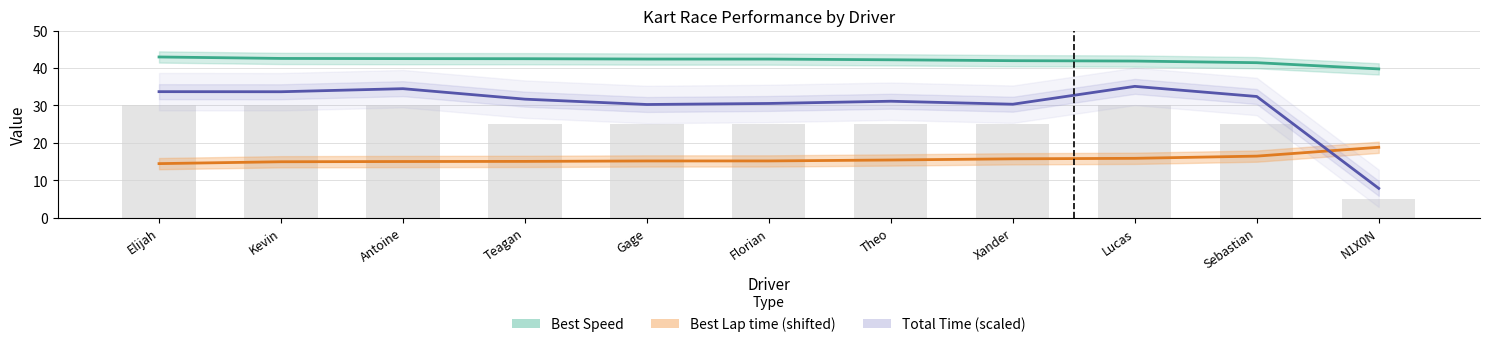

Which series has the largest total across all categories?

Best Speed